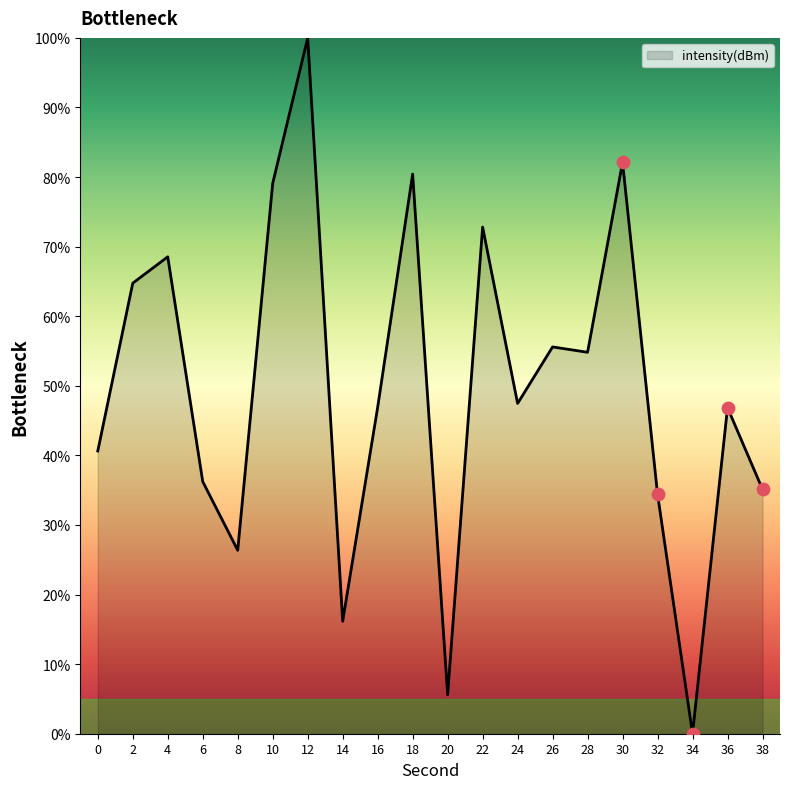

What is the change in value from 6 to 30?

+45.9